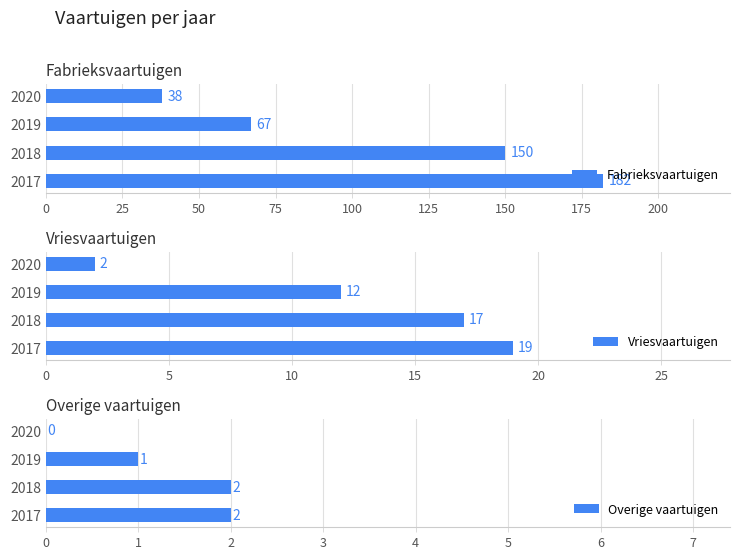

What is the difference between the maximum and second lowest values in the Overige vaartuigen series?

1